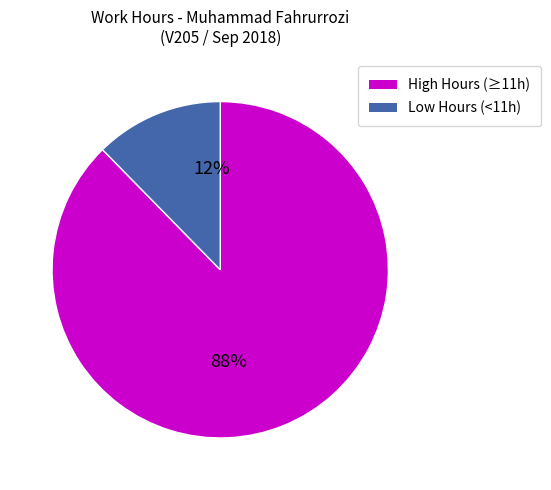

Is there a majority slice in this chart?

Yes